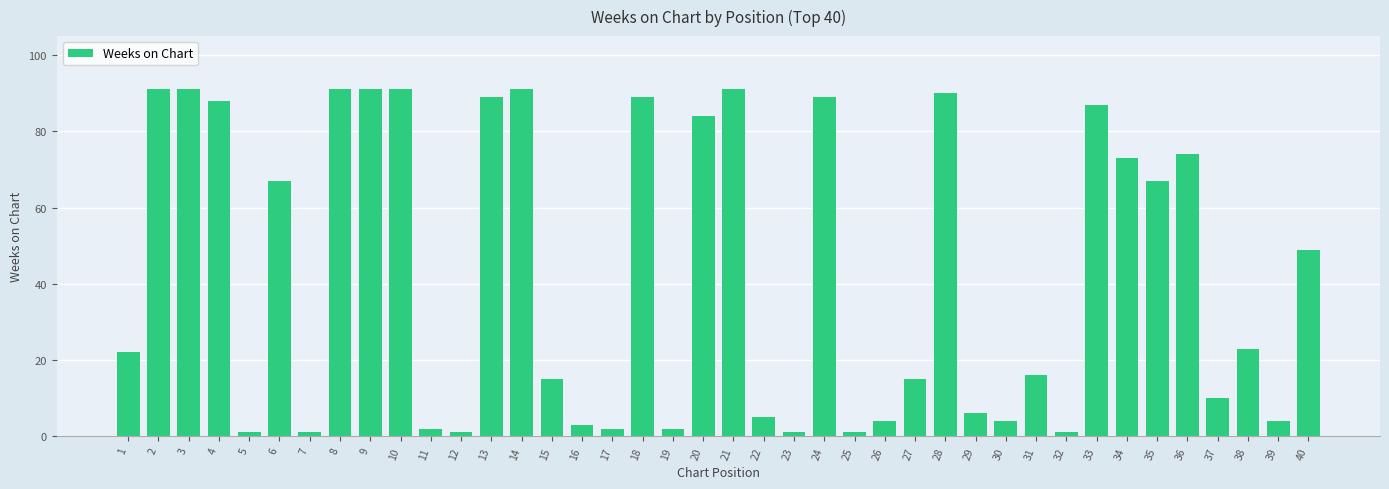

Are the bars grouped side by side (vs. stacked)?

No